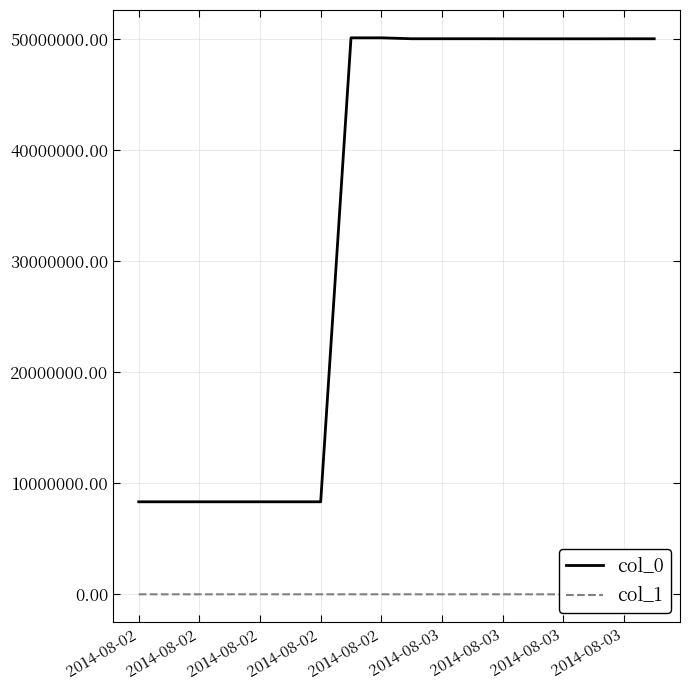

Rank the series by their average value, from lowest to highest.

col_1, col_0